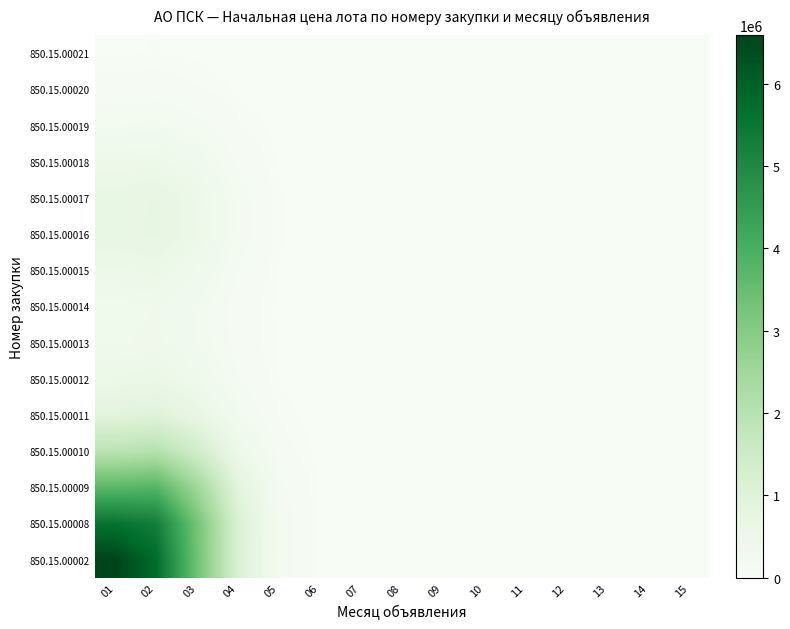

Which series has the widest spread of values?

850.15.00002